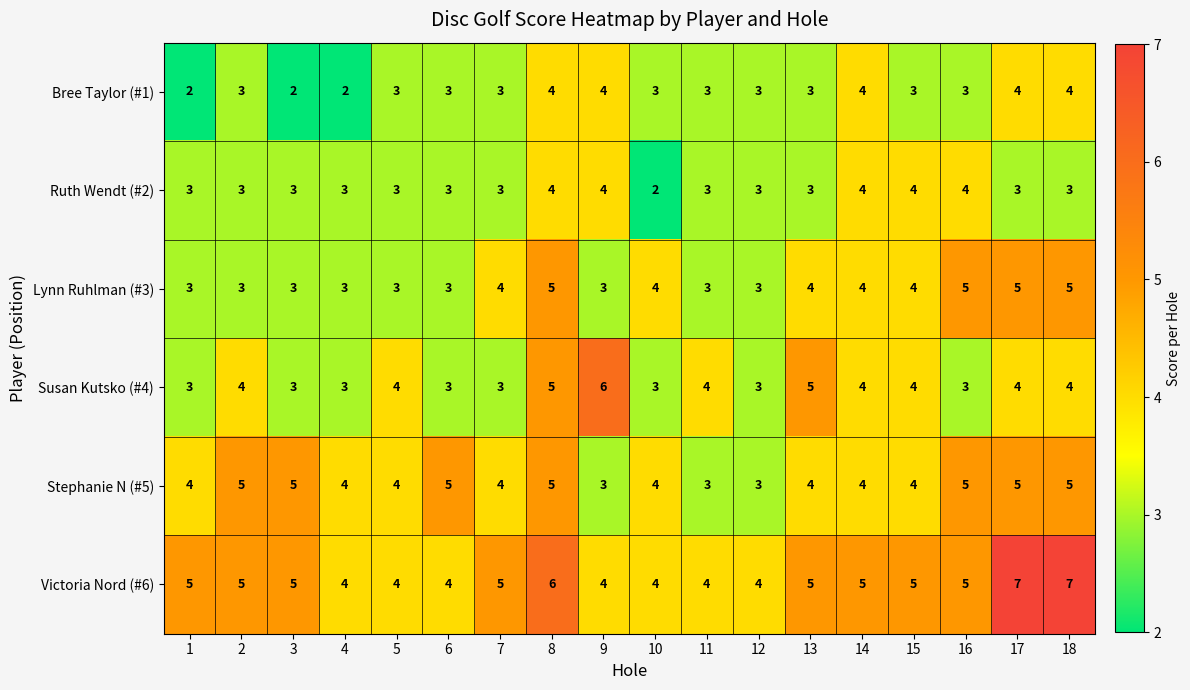

What is the average value of the Lynn Ruhlman (#3) series?

4